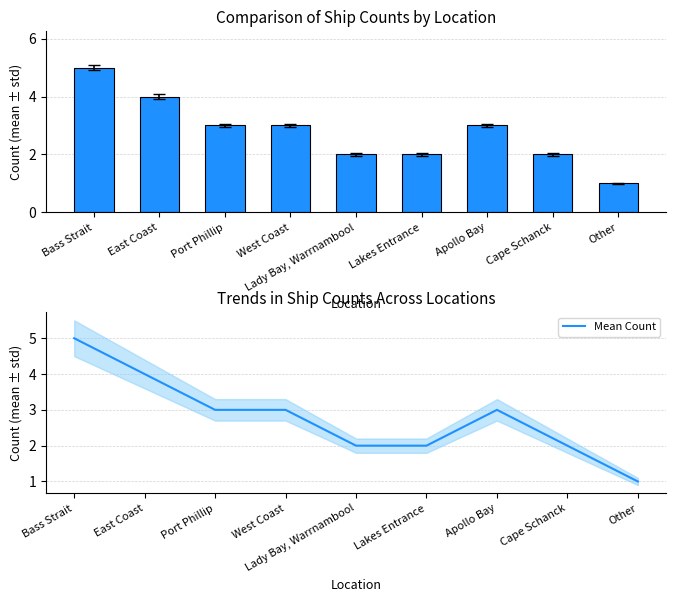

List the series in order of their peak value, highest first.

Count, Mean Count